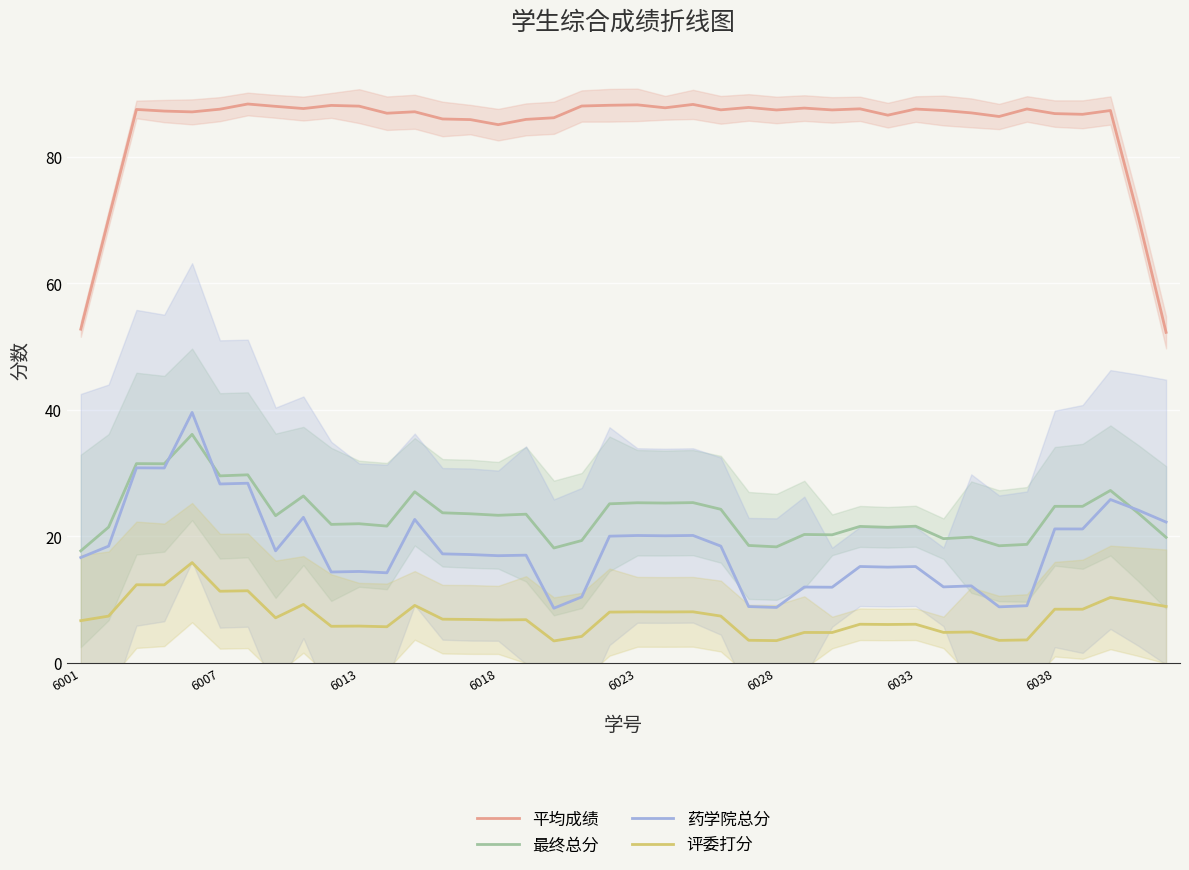

What is the difference between the second highest and minimum values in the 平均成绩 series?

36.0